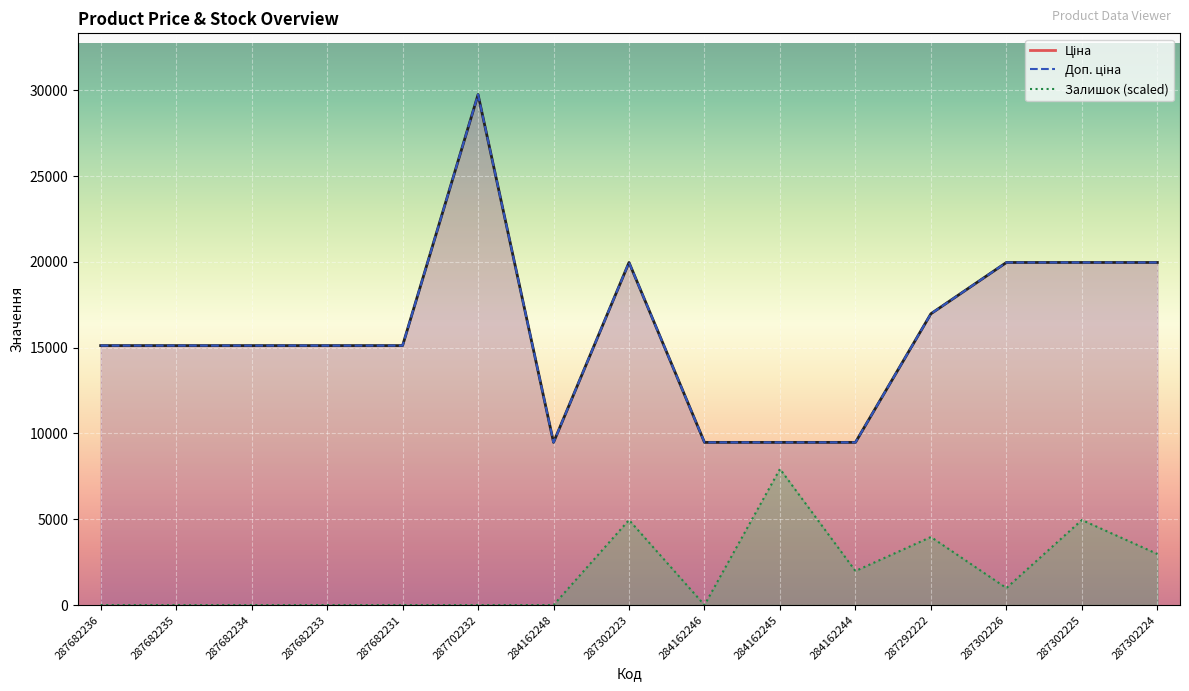

How many data points in Залишок are above 0?

7